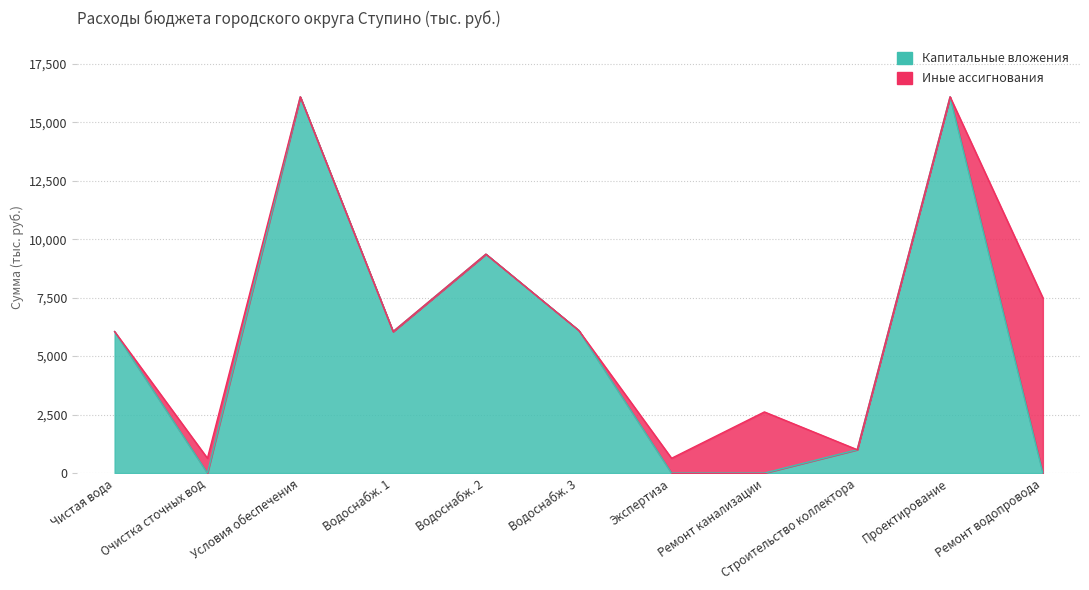

How many interior local valleys (lower than both neighbors) does the data have?

2